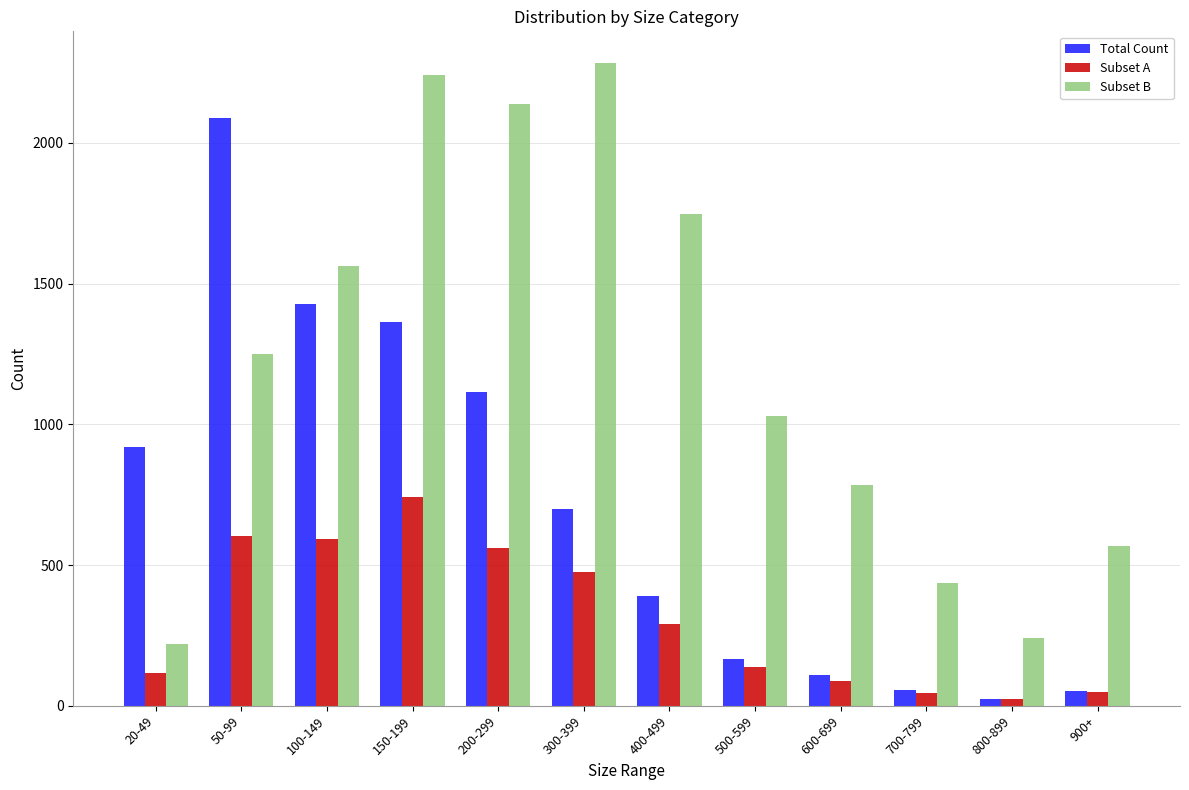

Which series has the largest total across all categories?

Subset B